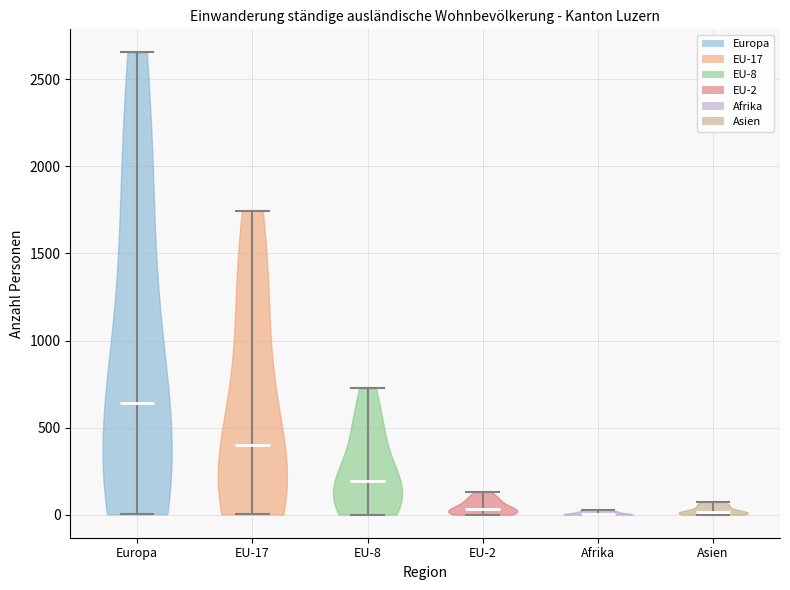

What is the highest point the violin for Asien reaches on the y-axis? The values are not printed on the chart, so give them approximately, as read against the axis.

100